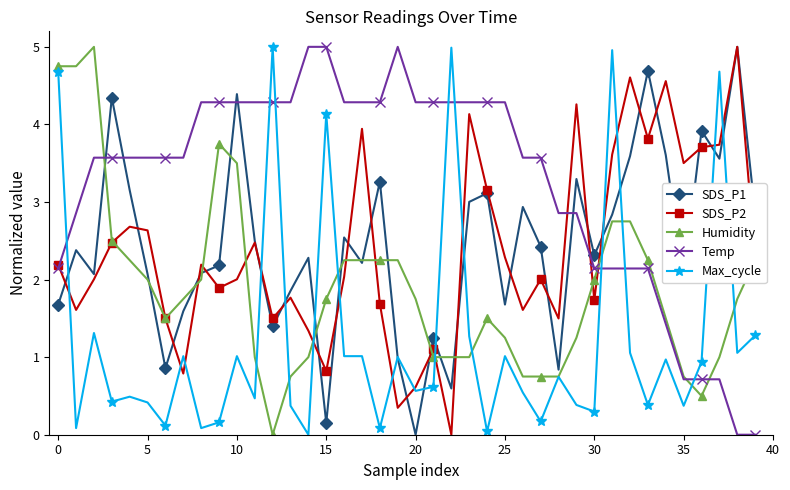

True or false: Temp and Max_cycle intersect in this chart.

True